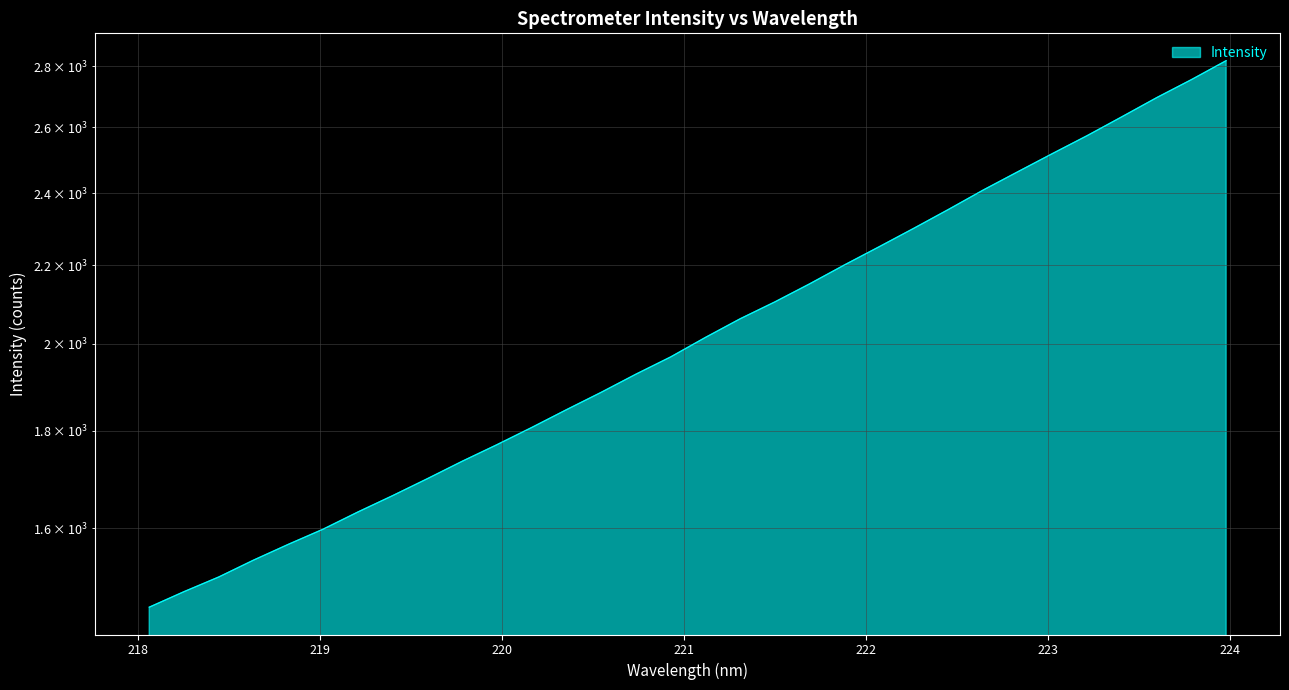

What is the label of the 20th point from the right?

220.3533